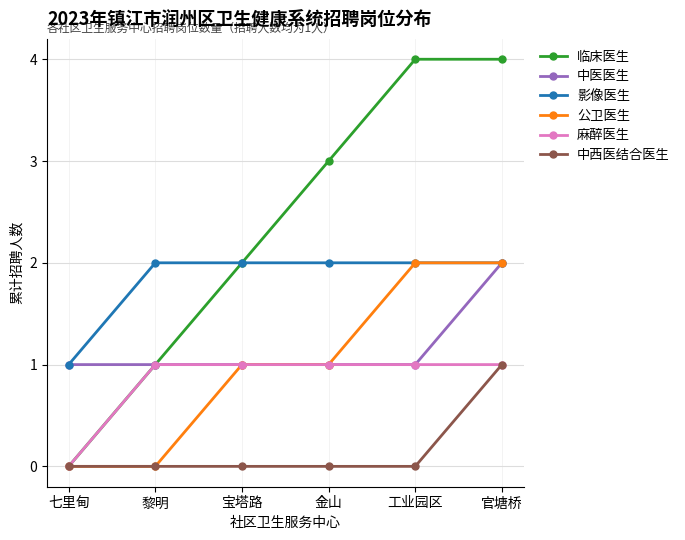

What is the total value across all series at 金山?

8